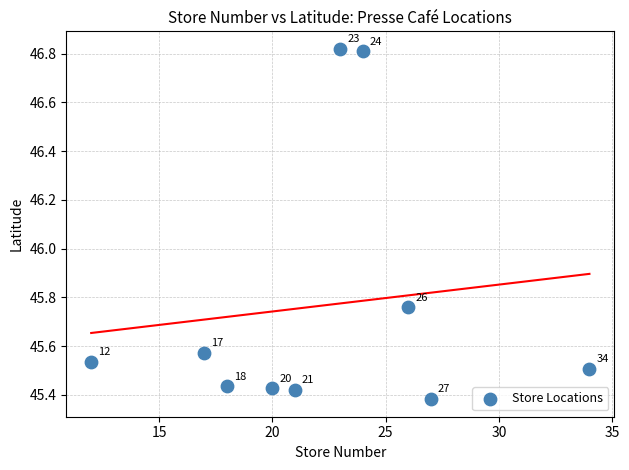

What is the average X value?

22.2